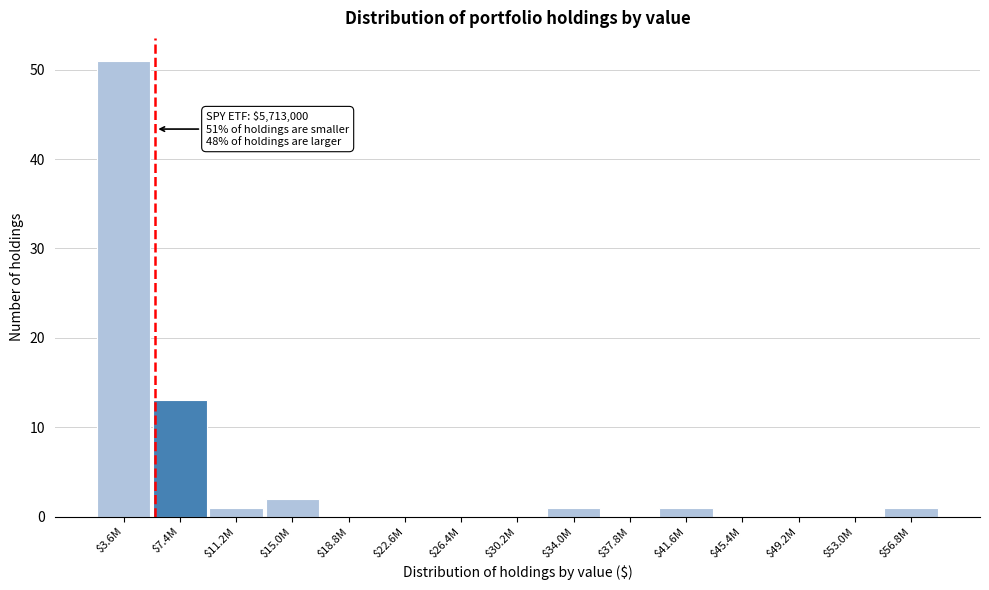

At which category does the chart reach its peak across all series?

$3.6M